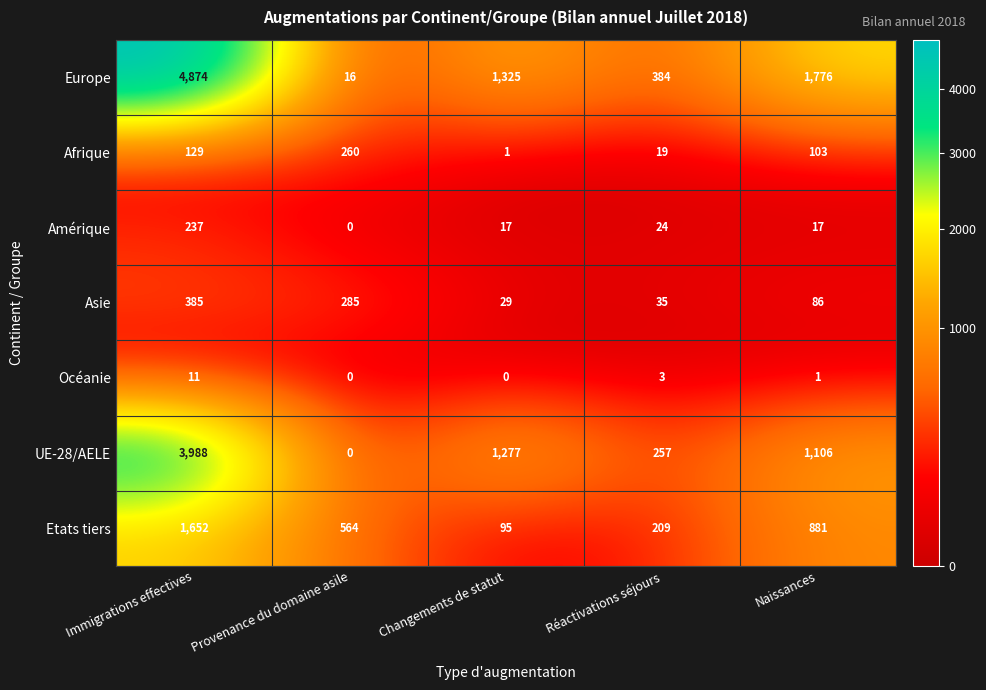

Rank the series at Réactivations séjours from highest to lowest value.

Europe, UE-28/AELE, Etats tiers, Asie, Amérique, Afrique, Océanie